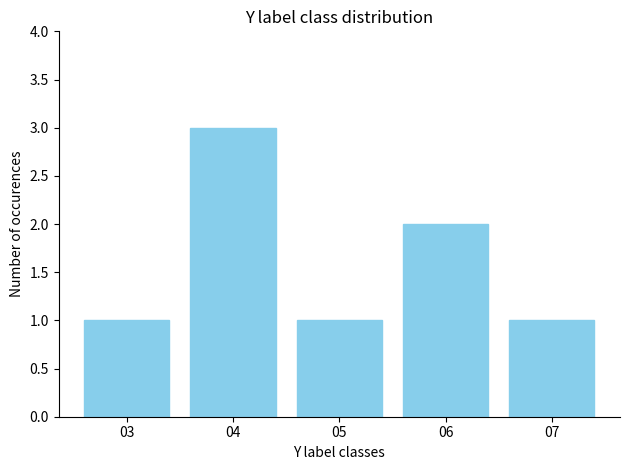

What is the ratio of the value at 07 to the value at 03?

1.0